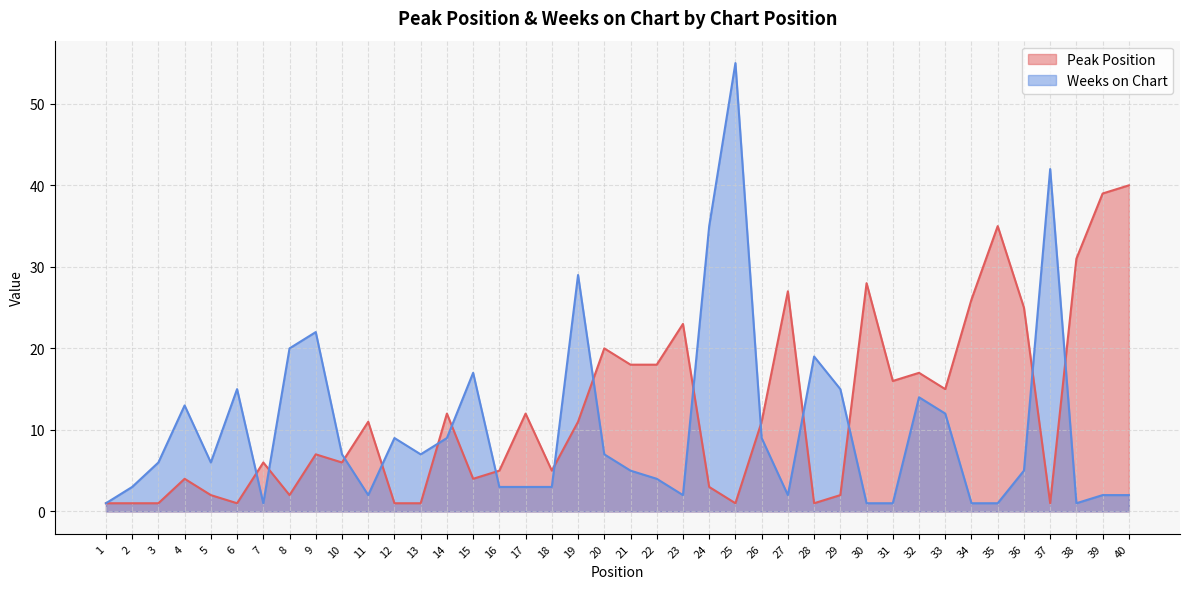

At which category does Weeks on Chart reach its first local valley?

5